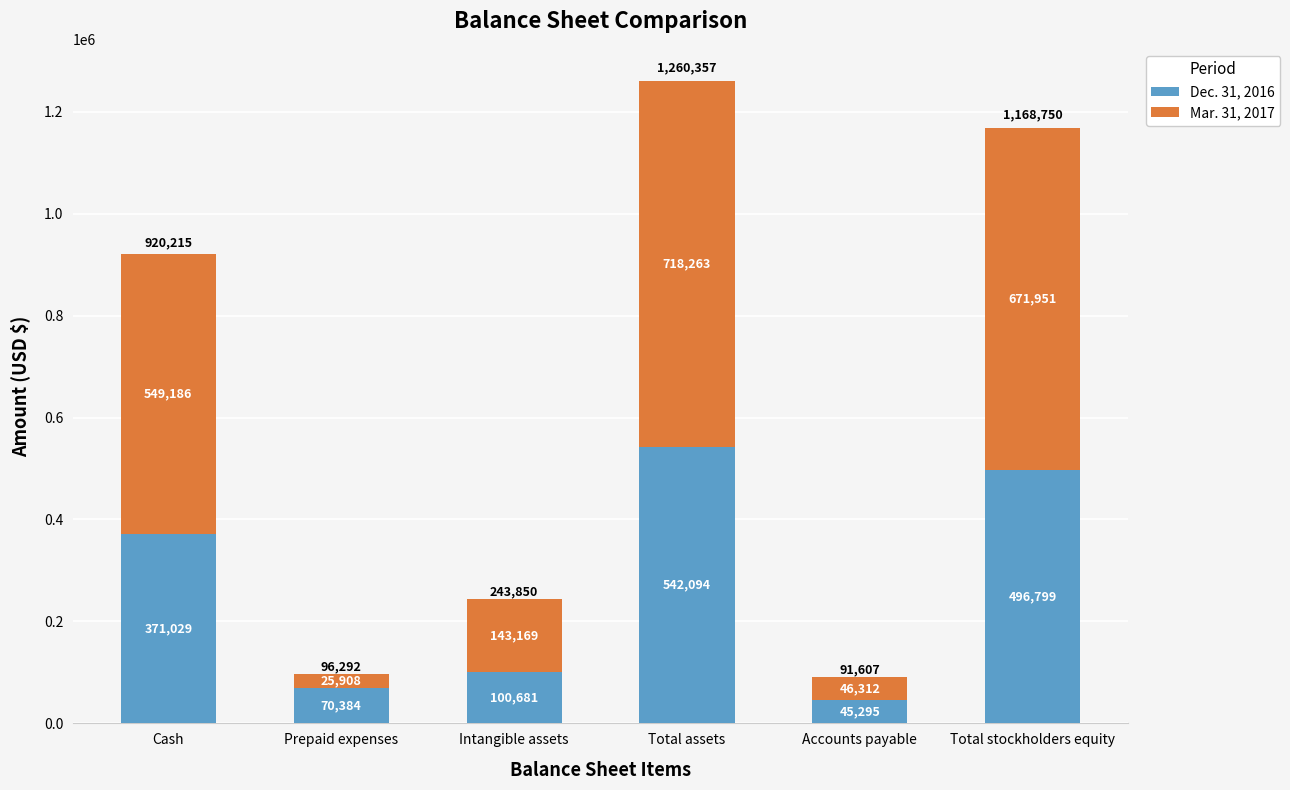

Is it true that Dec. 31, 2016 equals 293285 at Total assets?

False